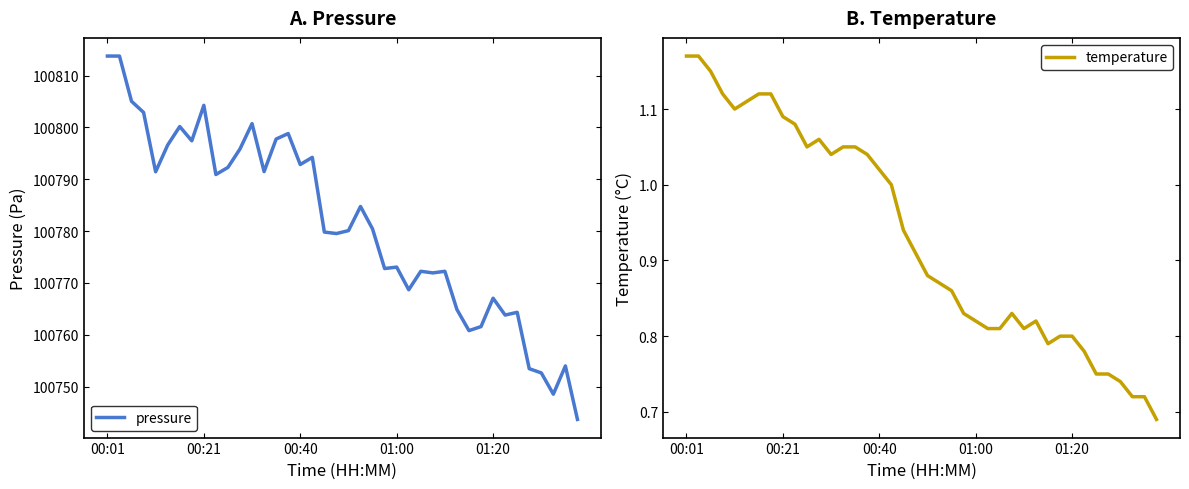

What is the minimum value for pressure?

100743.7